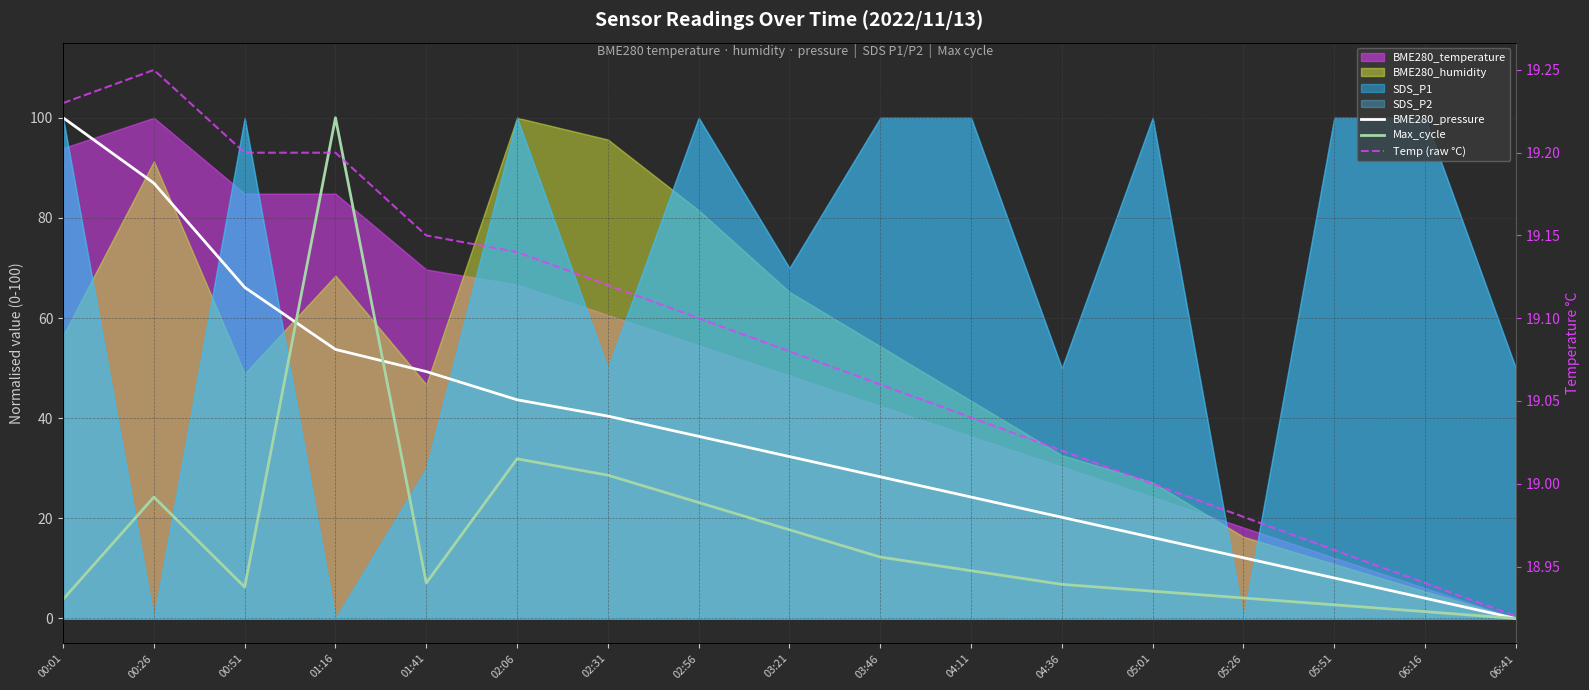

What is the label of the 15th point from the left?

05:51